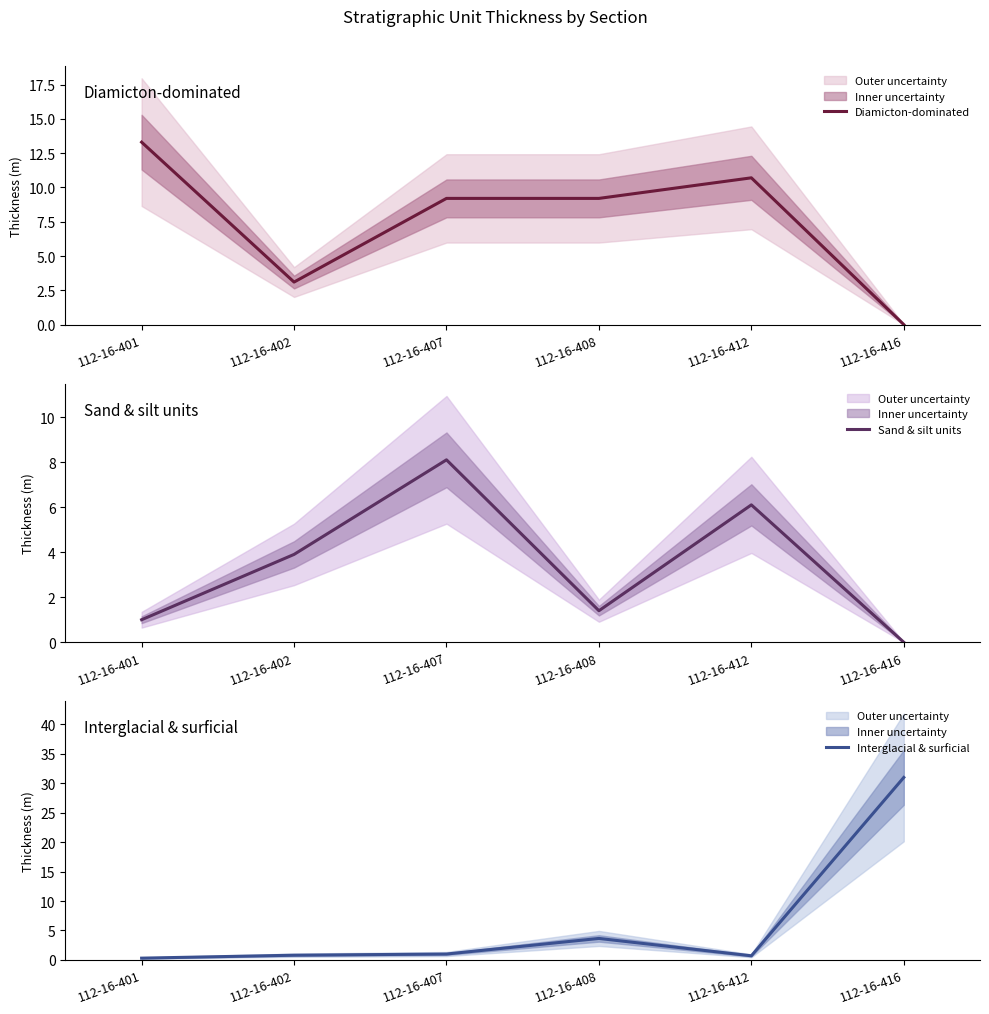

Where is Sand & silt units nearest to the value 4?

112-16-402